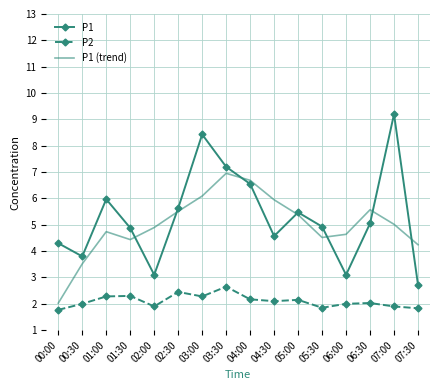

What position from the left is 04:30?

10